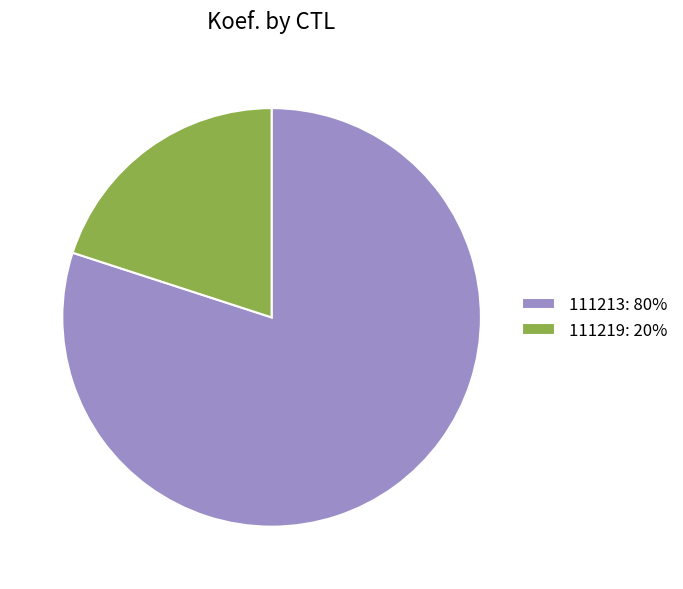

Which category has the smallest portion of the pie?

111219